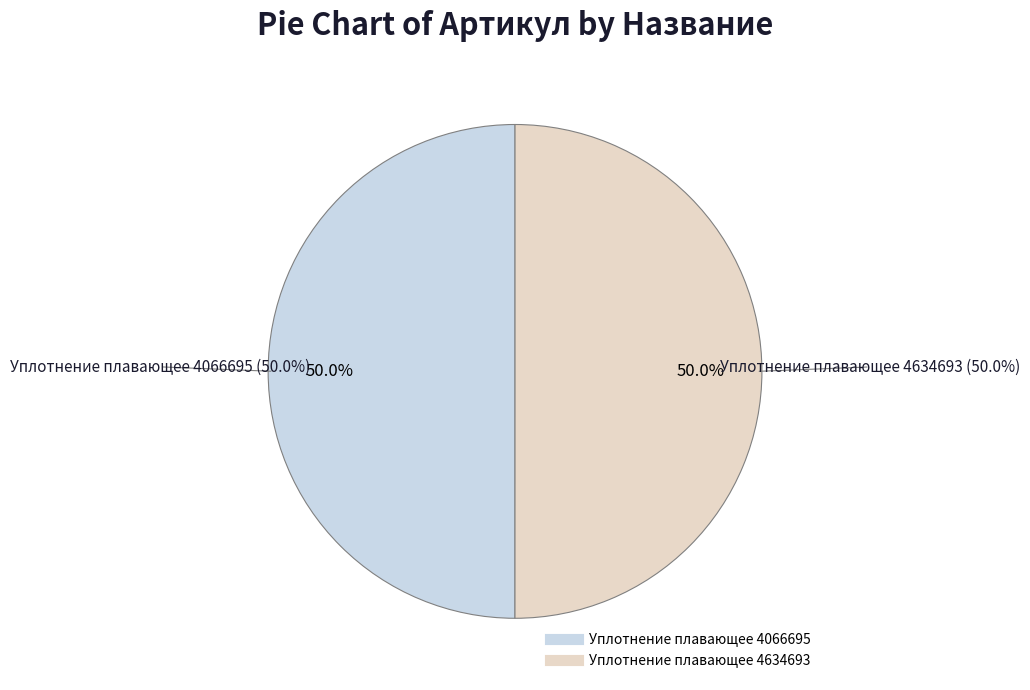

To the nearest percent, what portion does Уплотнение плавающее 4066695 represent?

50%